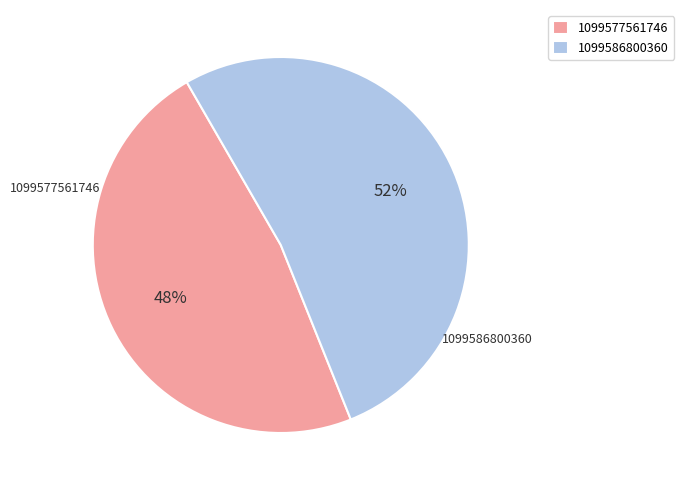

Rank the categories by value from lowest to highest.

1099577561746, 1099586800360